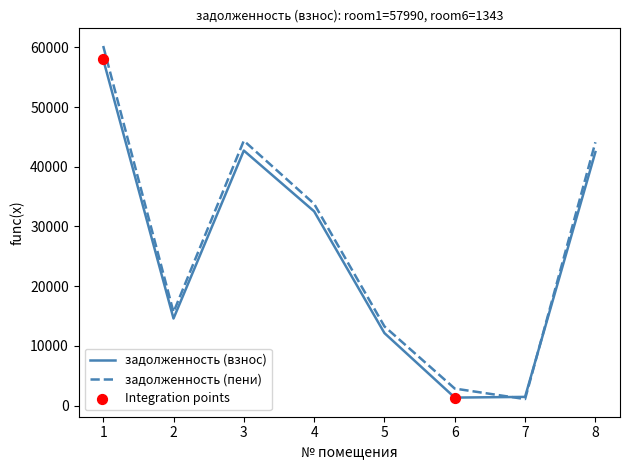

At how many categories does at least one series exceed 29144?

4